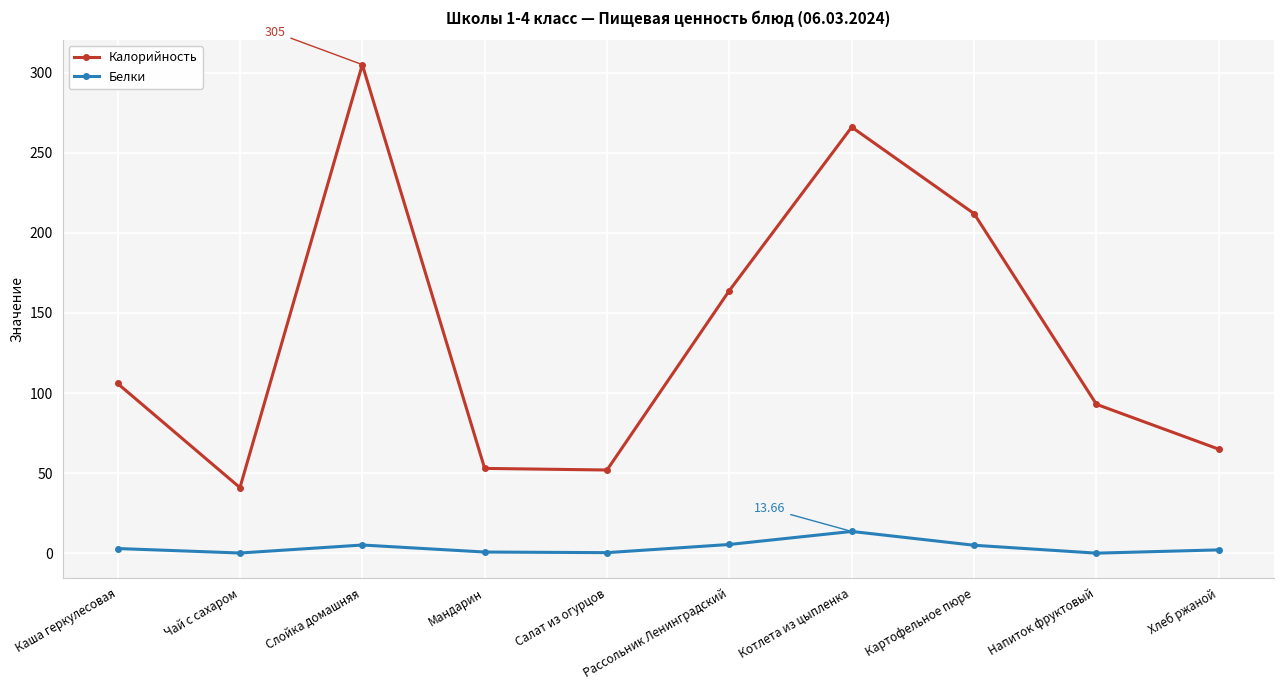

At how many categories does at least one series exceed 86?

6